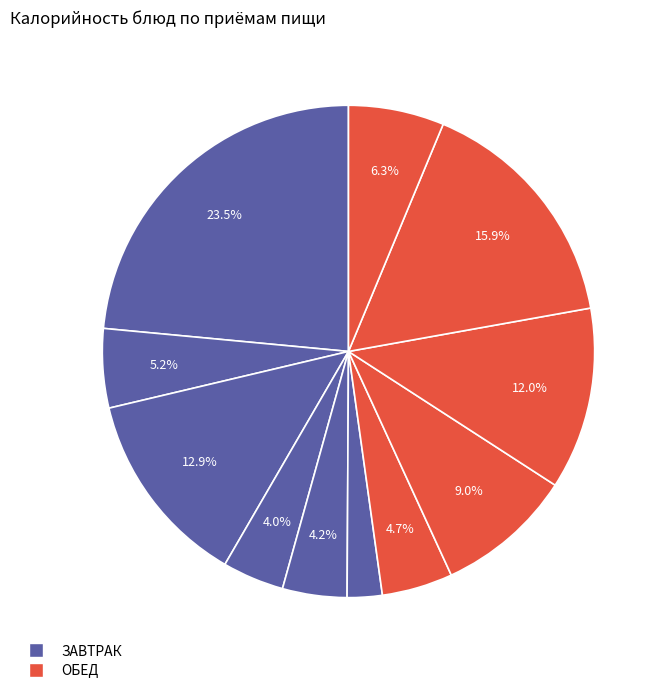

Rank the categories by value from lowest to highest.

ХЛЕБ РЖАНОЙ, ФРУКТЫ СВЕЖИЕ ПОРЦИОННЫЕ, ХЛЕБ ПШЕНИЧНЫЙ, САЛАТ ИЗ СВЕКЛЫ С ЧЕСНОКОМ, ЧАЙ С МОЛОКОМ, НАПИТОК ИЗ ШИПОВНИКА, РАССОЛЬНИК ЛЕНИНГРАДСКИЙ СО СМЕТАНОЙ, КОТЛЕТЫ,БИТОЧКИ ИЗ КУР ПРИПУЩЕННЫЕ, БУЛОЧКА ДОМАШНЯЯ, КАША ГРЕЧНЕВАЯ РАССЫПЧАТАЯ, ЗАПЕКАНКА ИЗ ТВОРОГА СО СГУЩ МОЛОКОМ